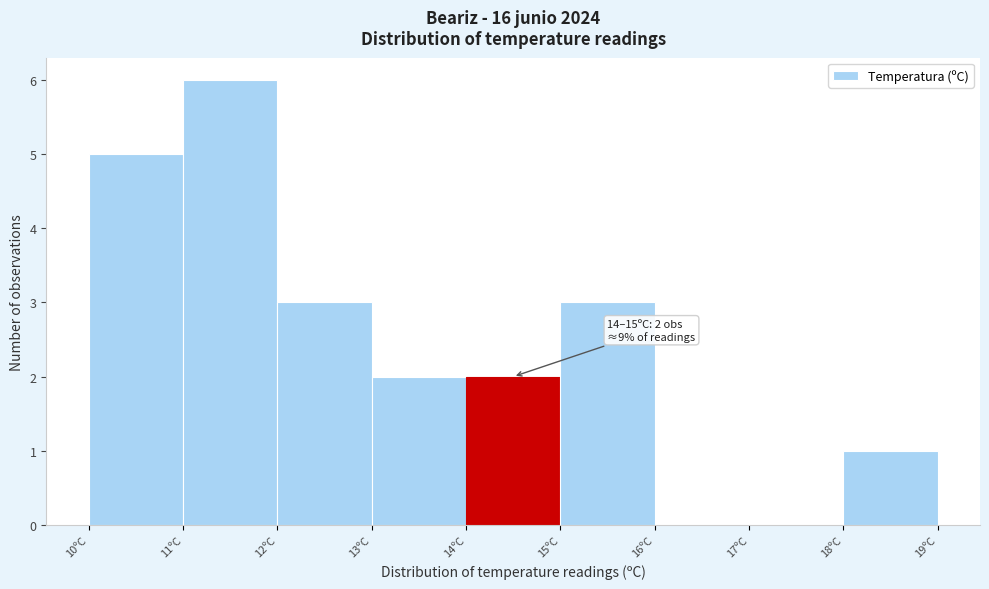

Over which range of the x-axis is the bar tallest?

11 to 12